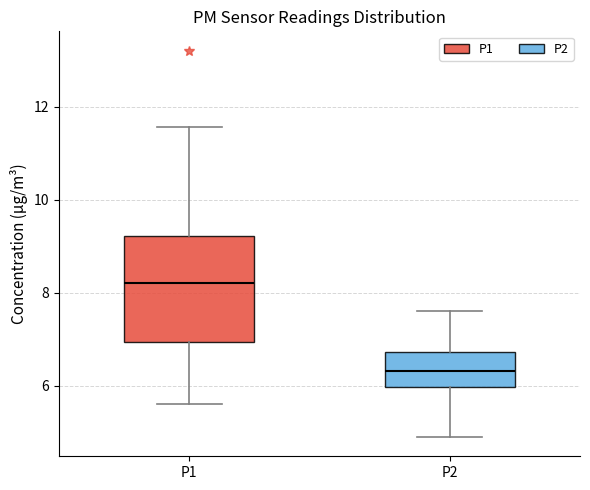

Reading left to right, transcribe this box plot: for each box, give where its median line is, the range the box spans, and where its two whiskers end, as read against the y-axis. The values are not printed on the chart, so give them approximately, as read against the axis.

P1: median 8.2, box 7.0 to 9.2, whiskers 5.6 to 11.6
P2: median 6.4, box 6.0 to 6.8, whiskers 5.0 to 7.6